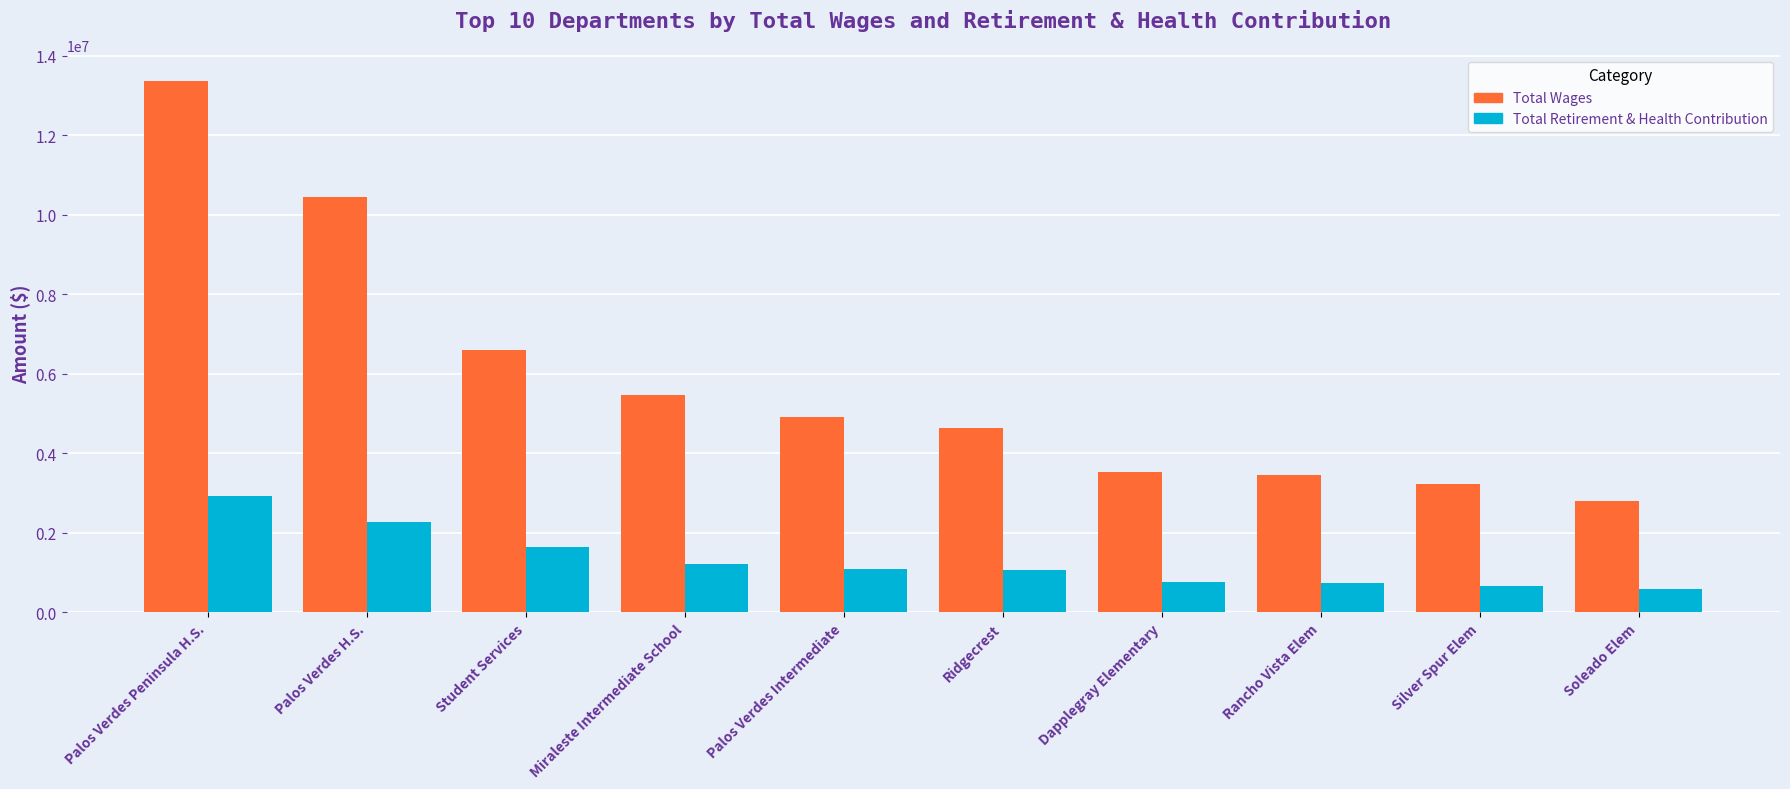

Count the number of categories in the chart.

10